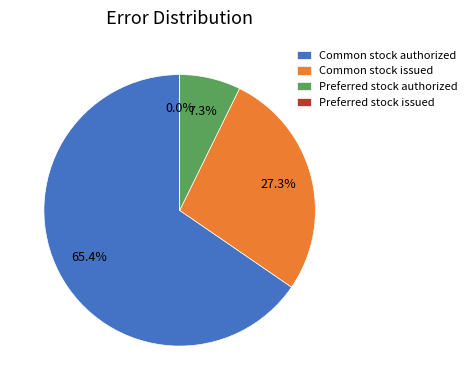

Which category has the biggest portion of the pie?

Common stock authorized